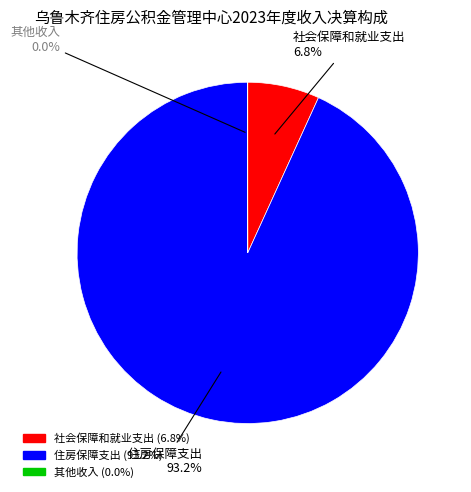

Does any single category account for the majority?

Yes